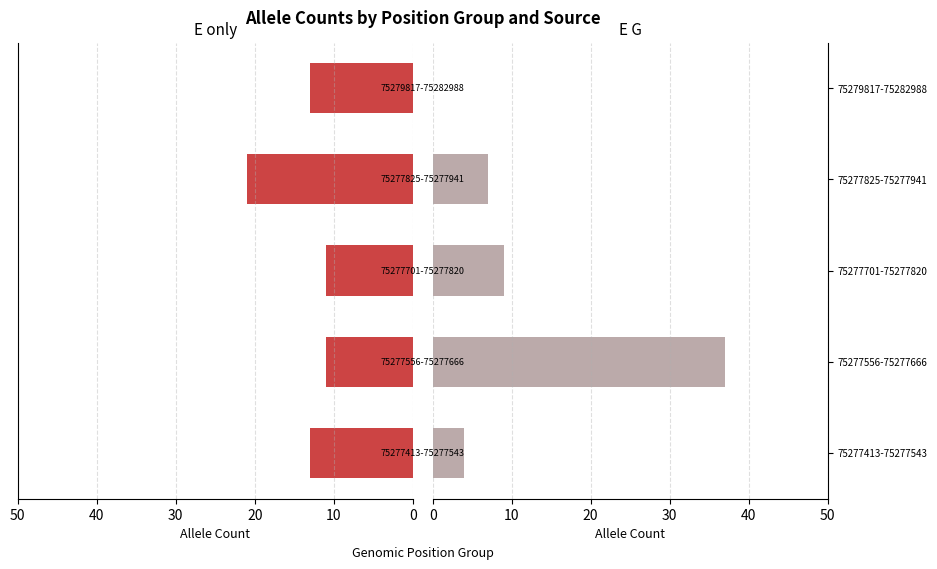

Between 75277556-75277666 and 75277701-75277820, which series saw the biggest shift?

E G